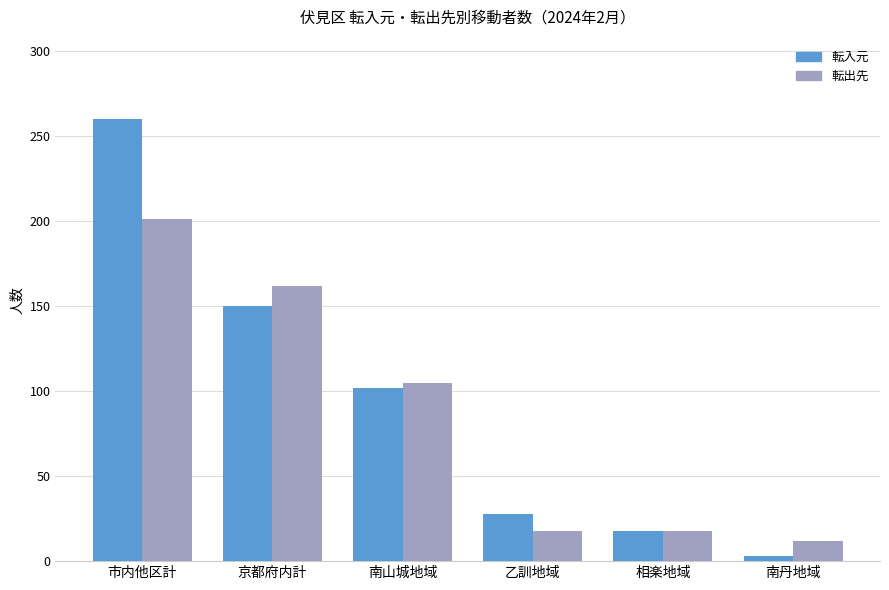

What is the difference between the maximum and minimum values in the 転入元 series?

257